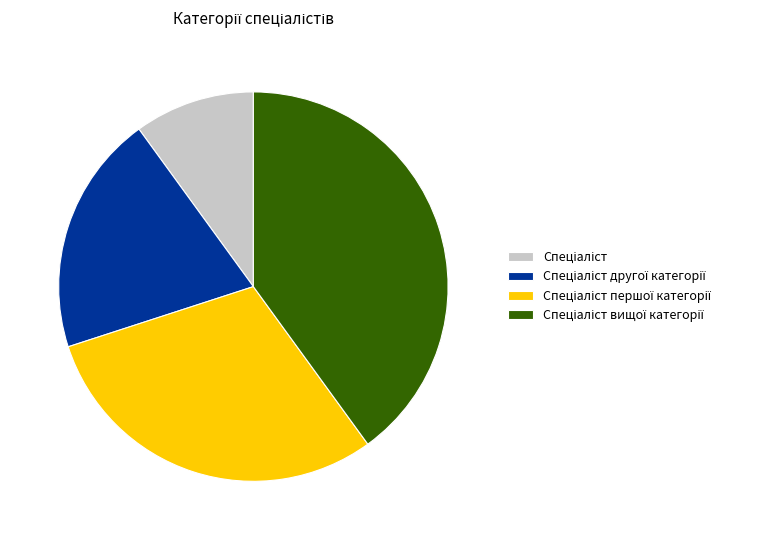

Is there a majority slice in this chart?

No